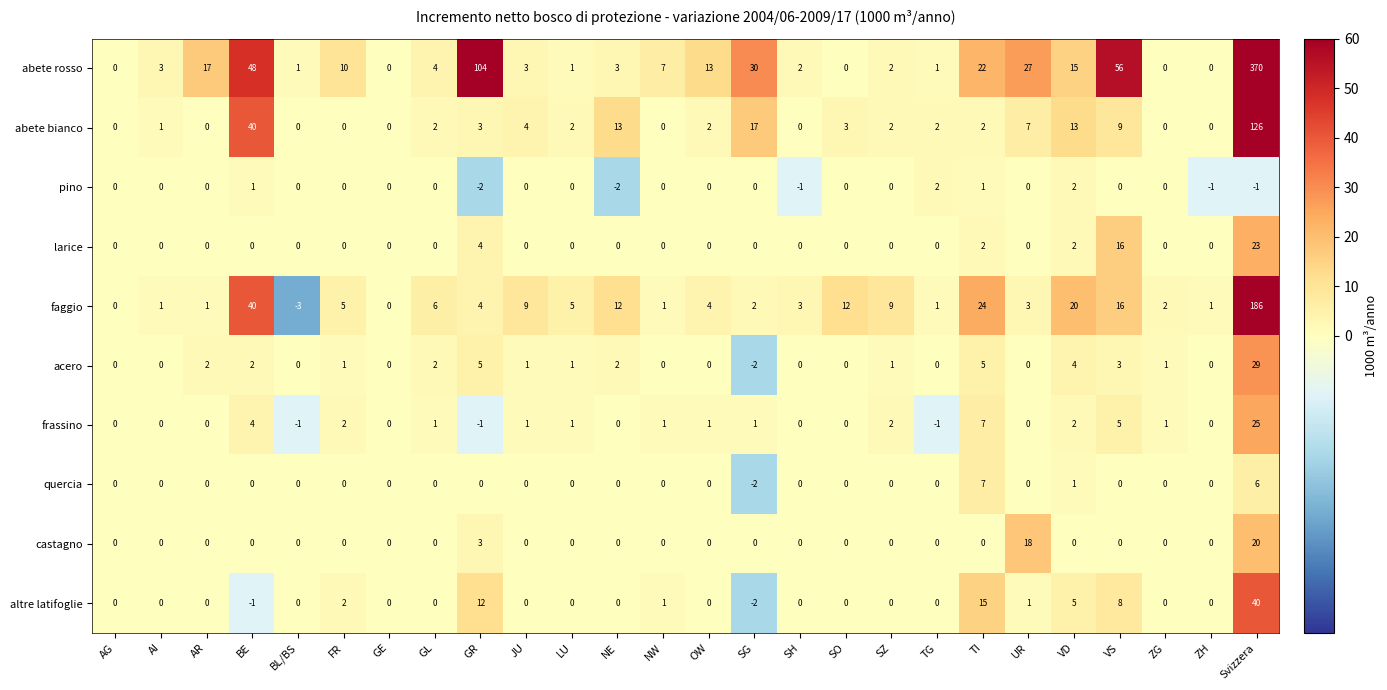

Where is abete rosso nearest to the value 185?

GR